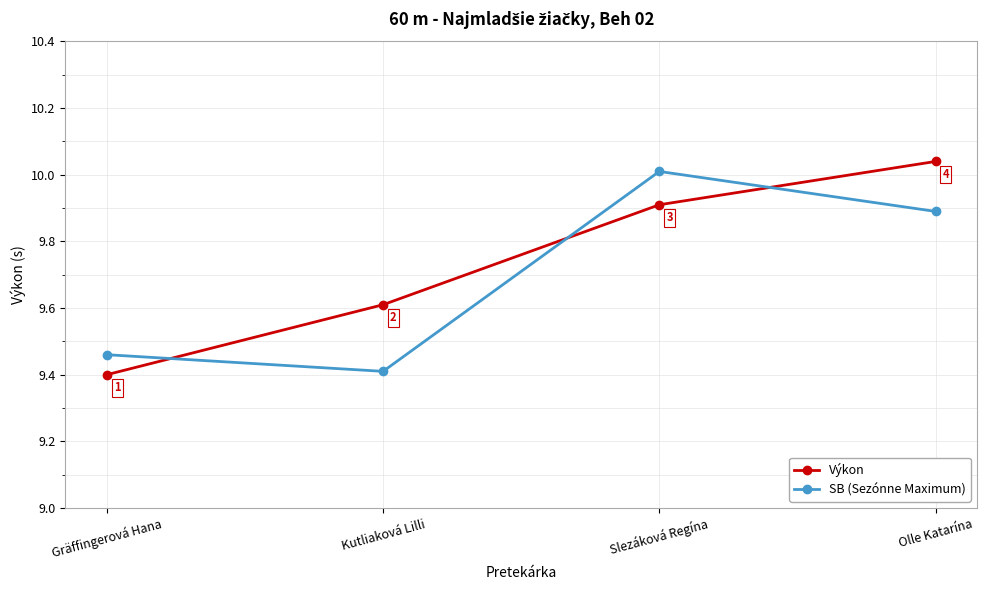

What is the smallest value displayed?

9.4